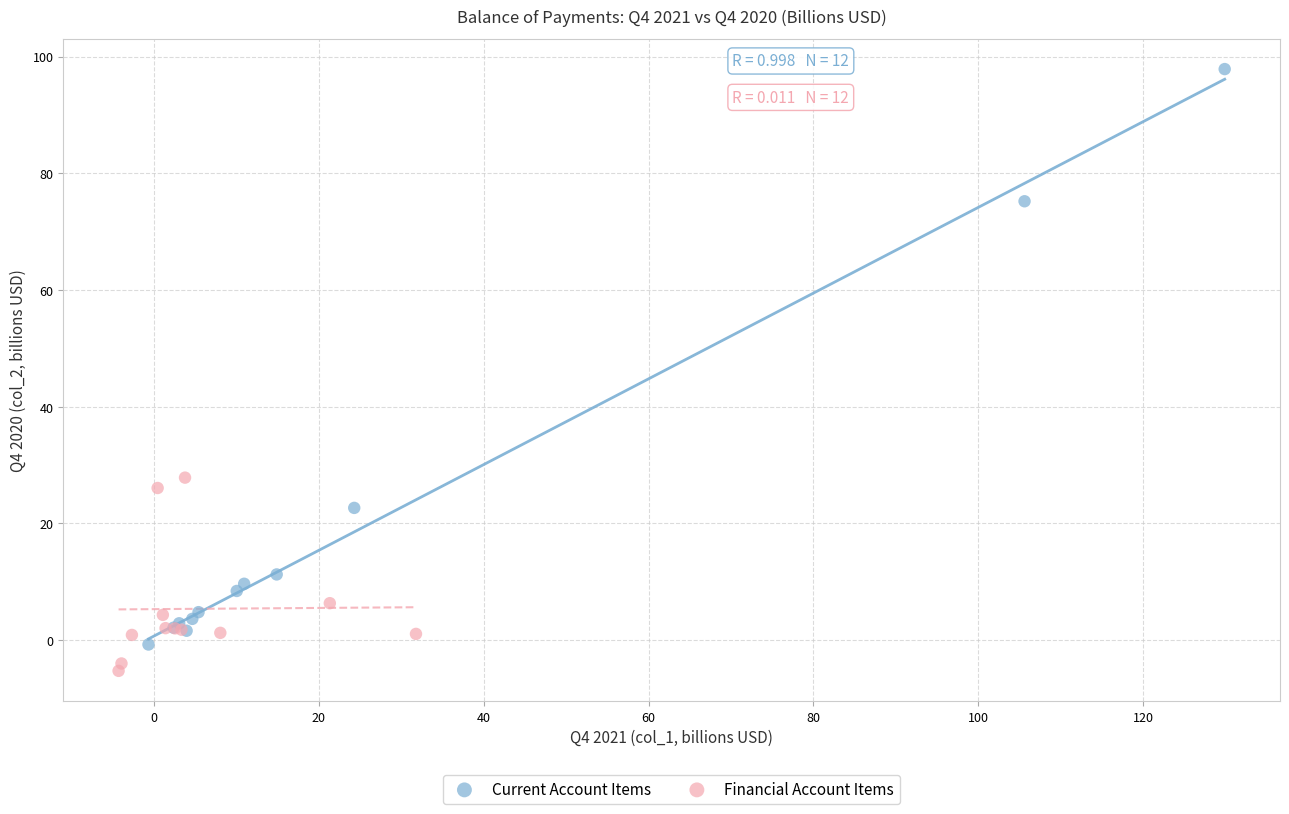

Which series has the largest Y range (max minus min)?

Current Account Items